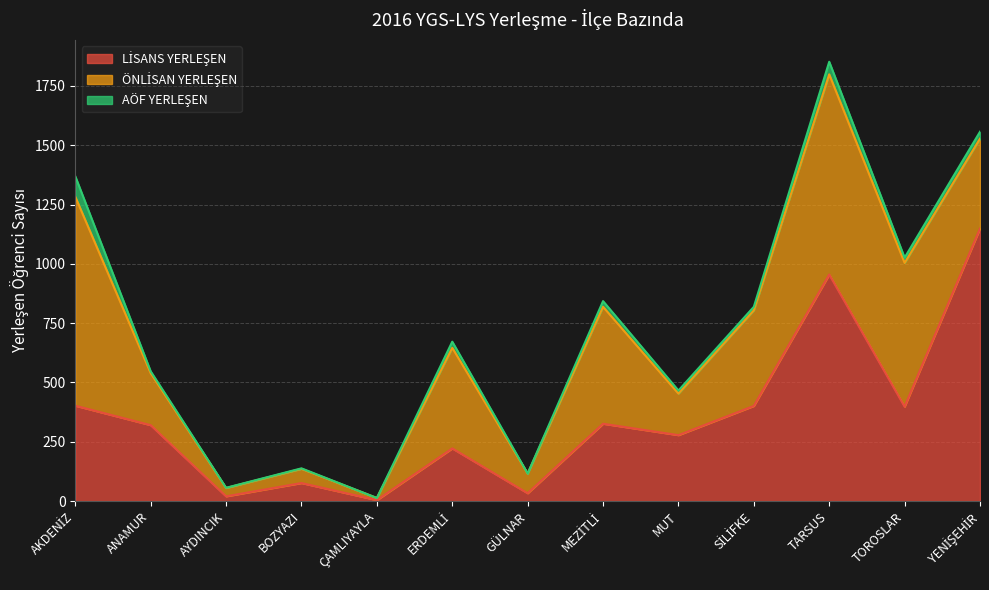

What is the total value across all series at ÇAMLIYAYLA?

13